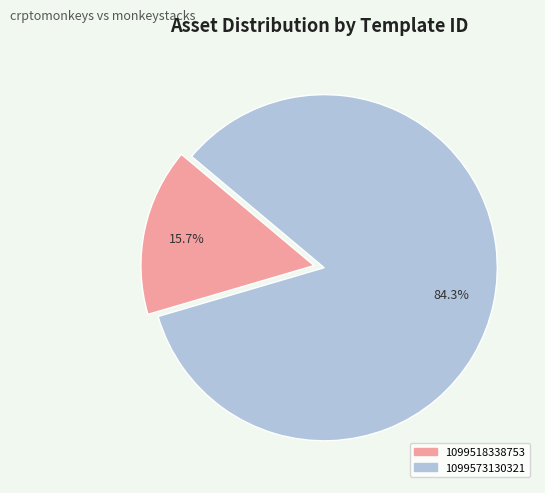

To the nearest percent, what is the difference between the 1099573130321 and 1099518338753 slice percentages?

69%